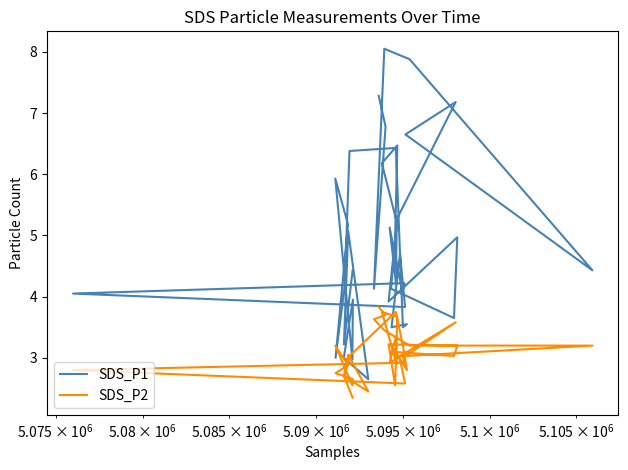

The value of SDS_P1 at $\mathdefault{10^{6}}$ is 5.3. True or false?

False